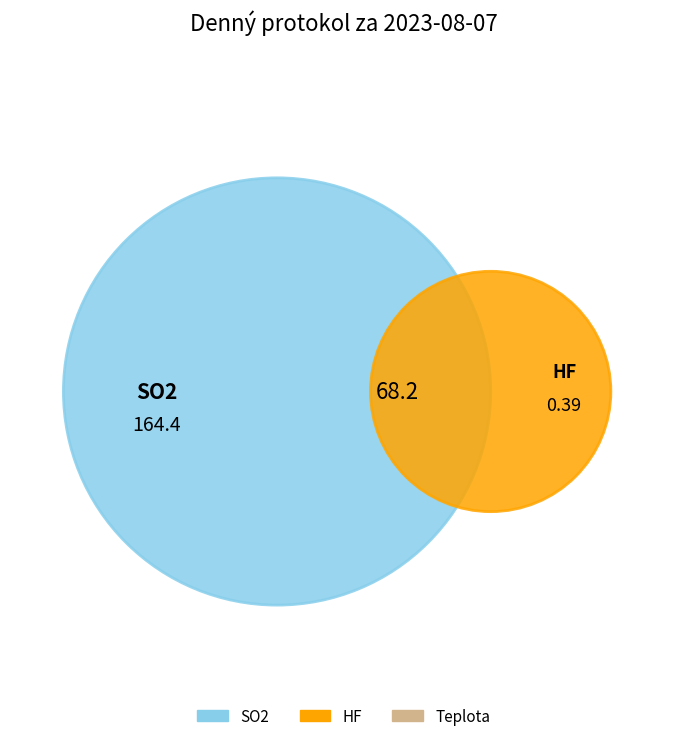

To the nearest percent, what is the combined percentage of Teplota and SO2?

100%